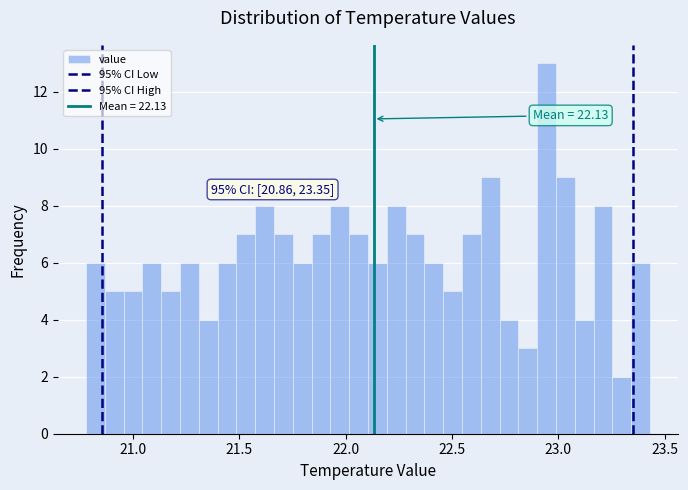

Read against the x-axis, roughly where is the centre of the tallest bar?

22.95